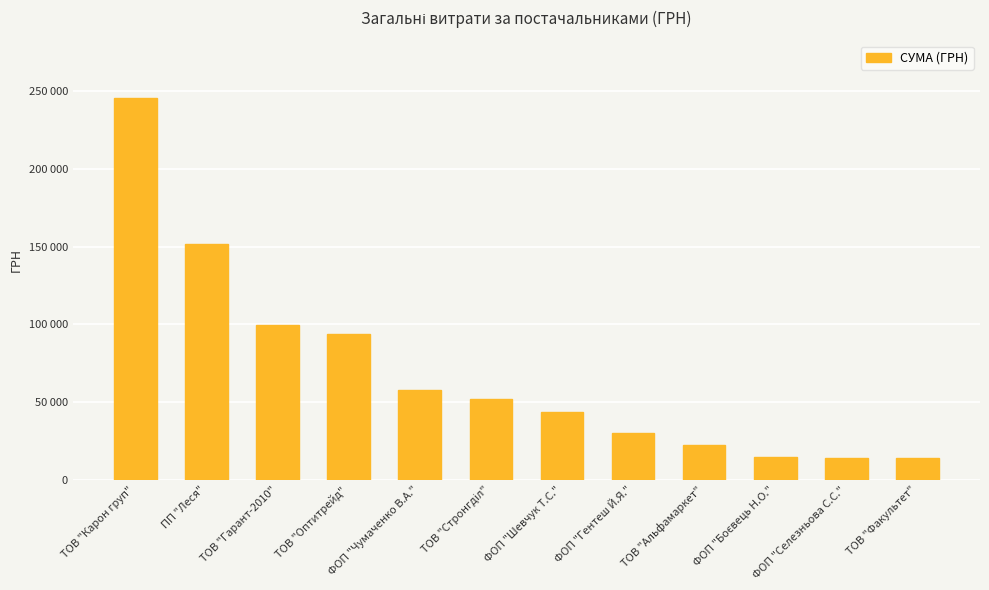

The value at ТОВ "Гарант-2010" is 35722.5. True or false?

False